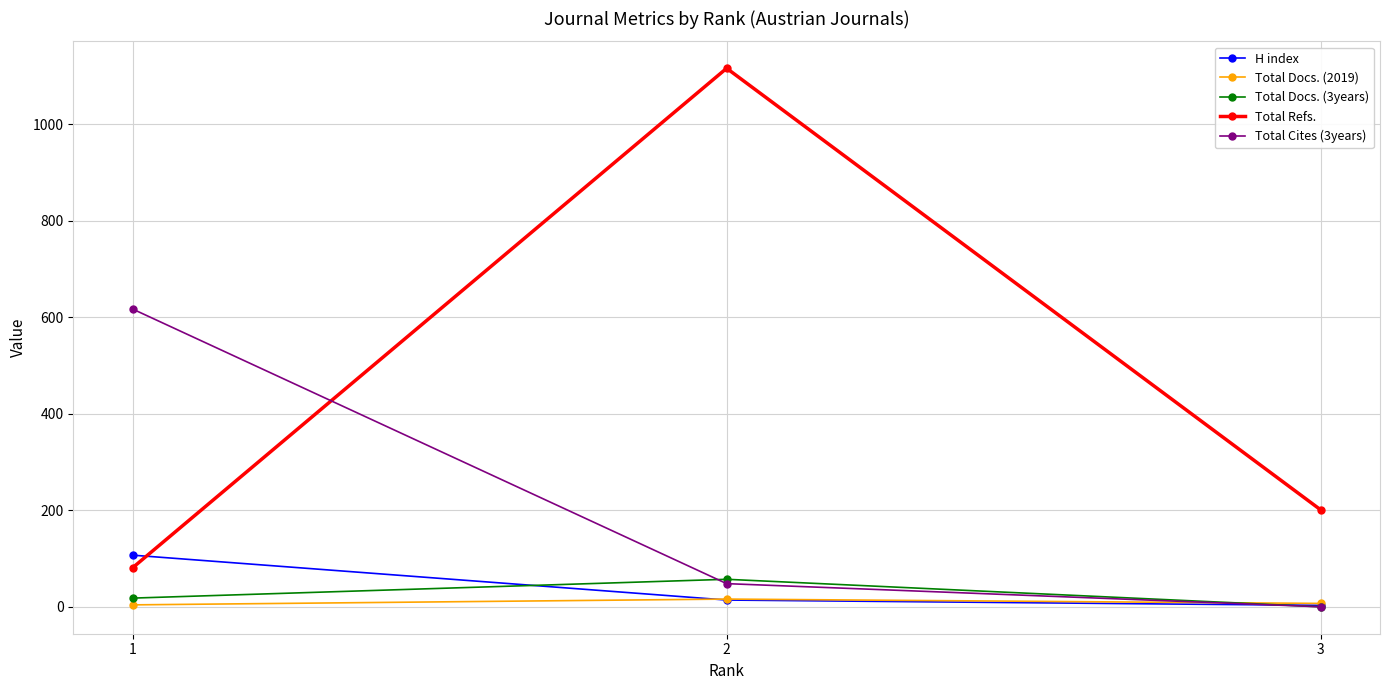

What is the difference between the maximum and minimum values in the H index series?

104